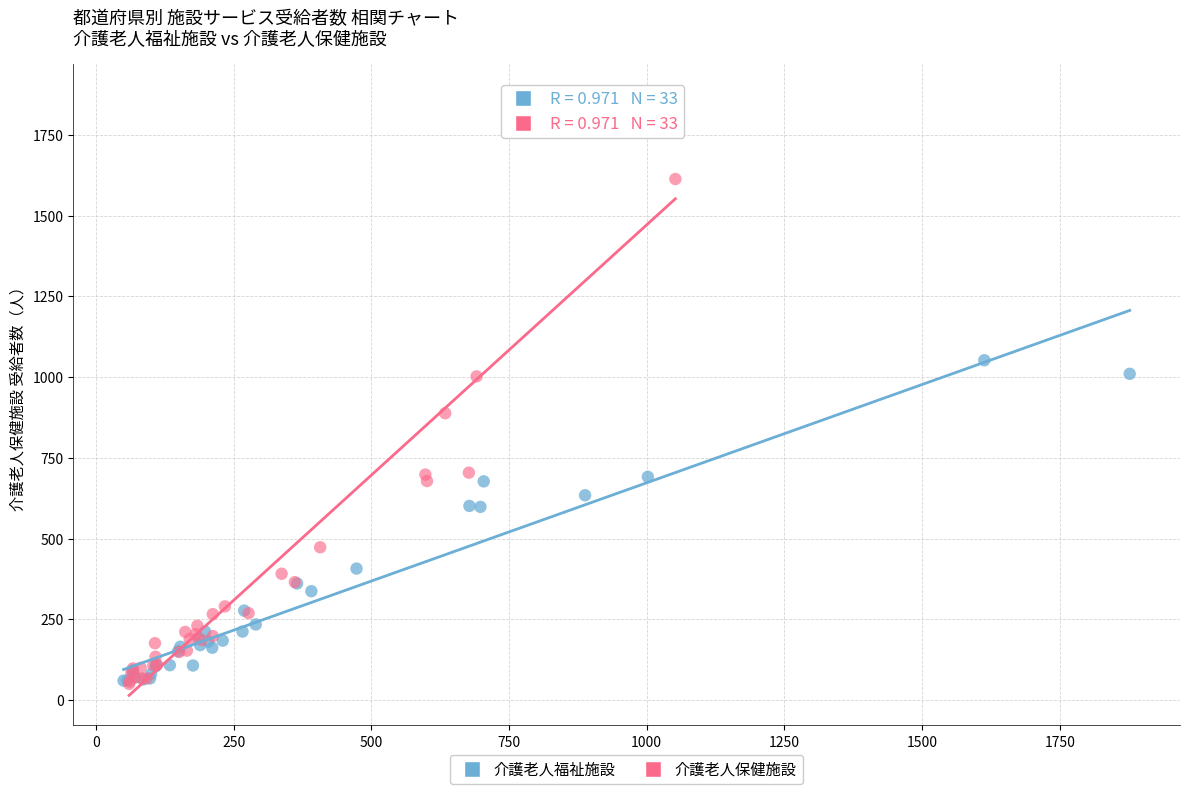

Which series reaches the maximum Y coordinate?

介護老人保健施設